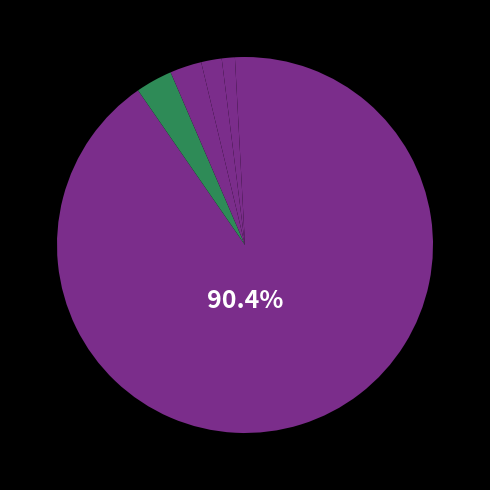

What is the majority slice?

Valles Centrales